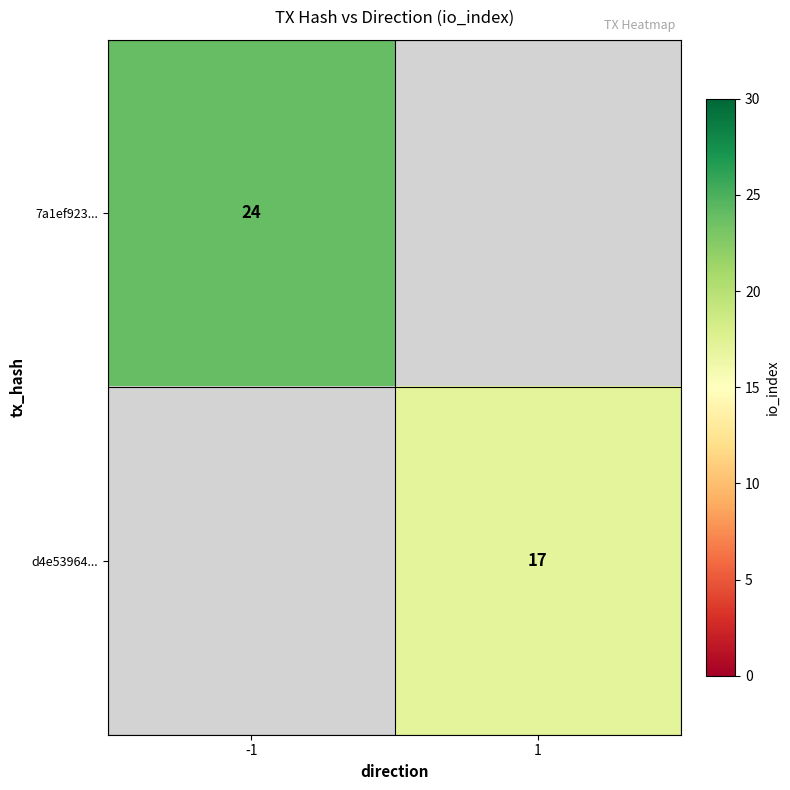

What is the maximum value shown in the chart?

24.0